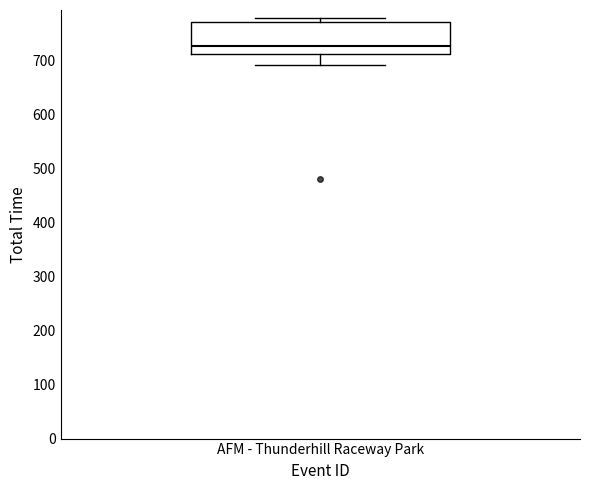

Transcribe this box plot: give where the median line is, the range the box spans, and where the two whiskers end, as read against the y-axis. The values are not printed on the chart, so give them approximately, as read against the axis.

median 730, box 710 to 770, whiskers 690 to 780